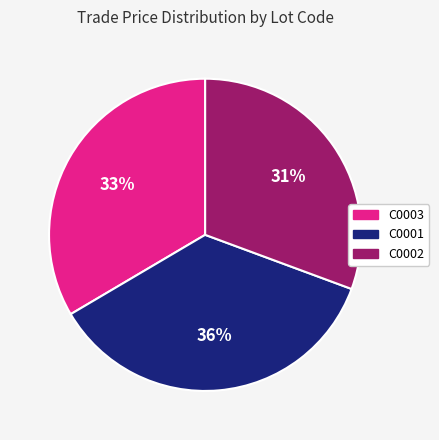

Is the sum of C0001 and C0002 greater than half?

Yes